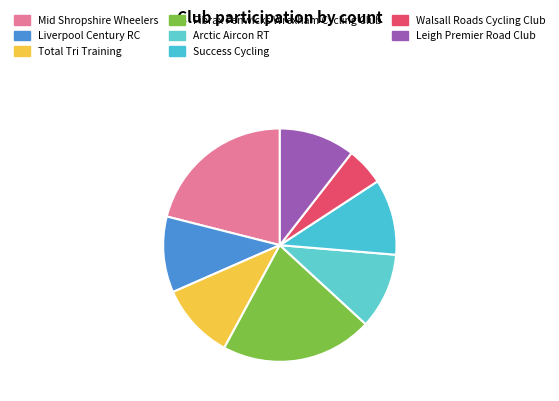

Which has a higher value, Leigh Premier Road Club or Walsall Roads Cycling Club?

Leigh Premier Road Club